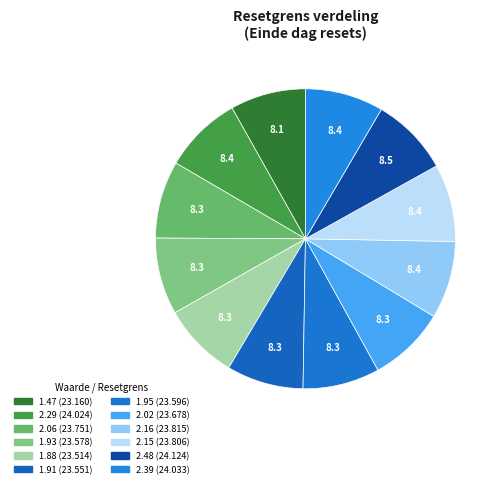

What percentage is the 2.06 slice, to the nearest percent?

8%